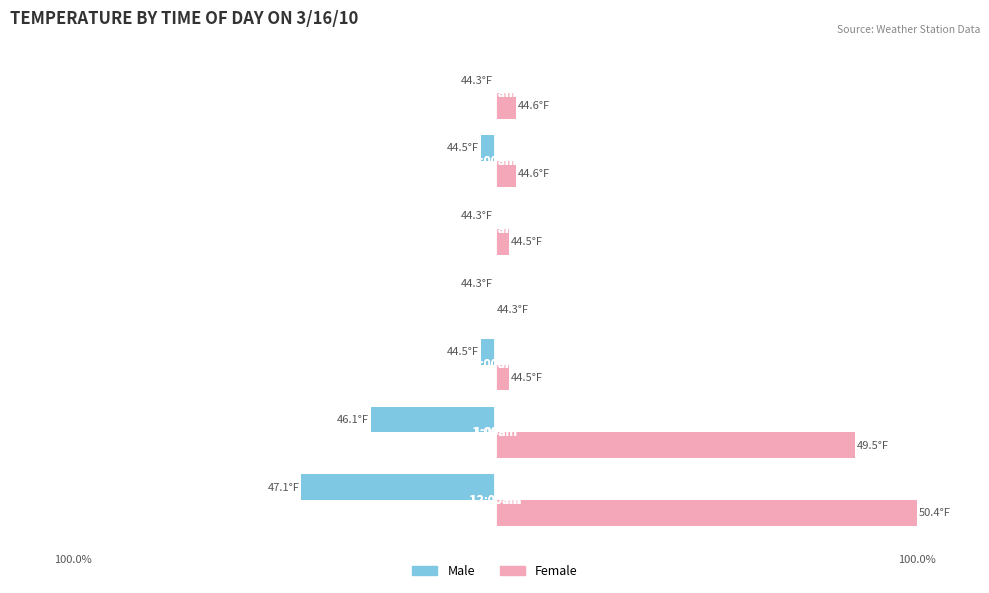

What are all the series names shown in the legend?

Male, Female